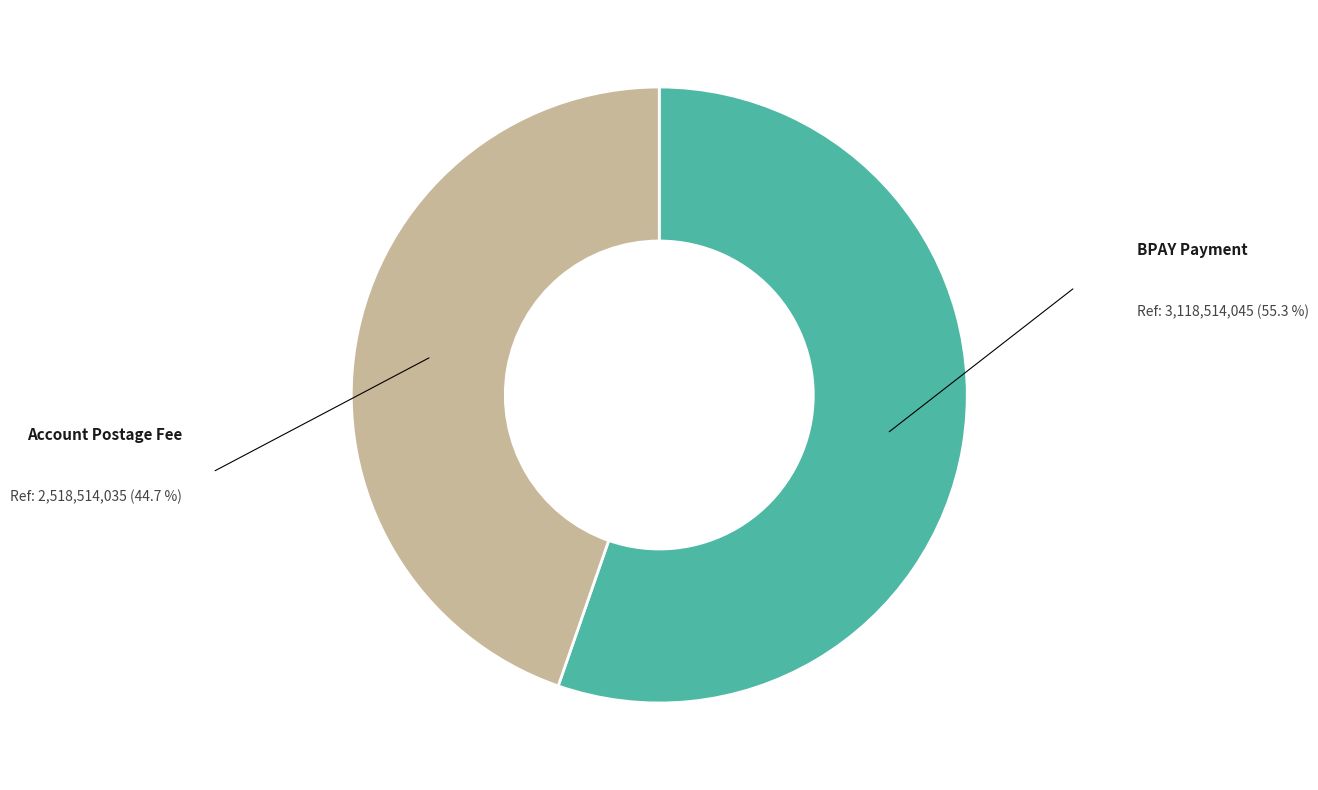

Is the sum of BPAY Payment and Account Postage Fee greater than half?

Yes